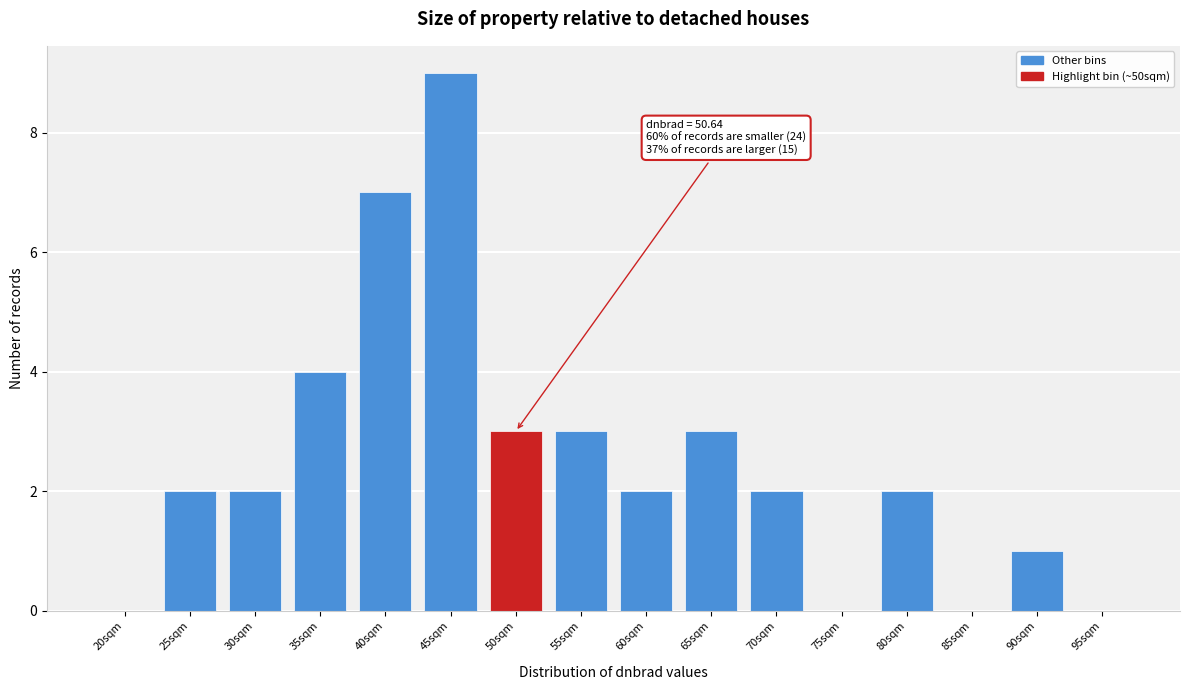

Reading left to right, what are all the values shown in this chart?

20sqm=0	25sqm=2	30sqm=2	35sqm=4	40sqm=7	45sqm=9	50sqm=3	55sqm=3	60sqm=2	65sqm=3	70sqm=2	75sqm=0	80sqm=2	85sqm=0	90sqm=1	95sqm=0